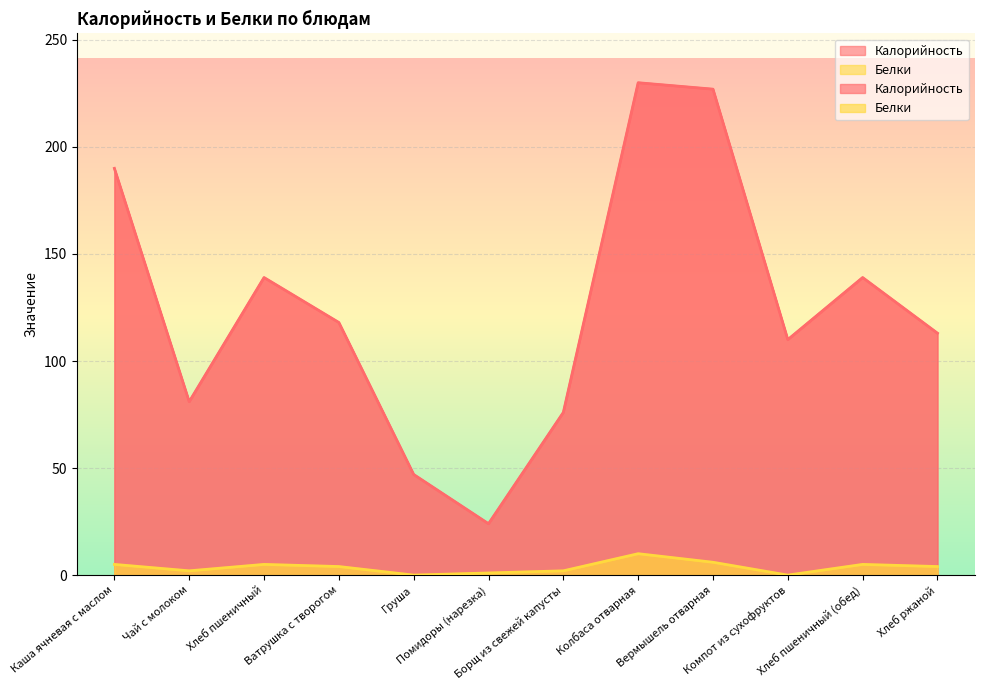

What are all the series names shown in the legend?

Калорийность, Белки